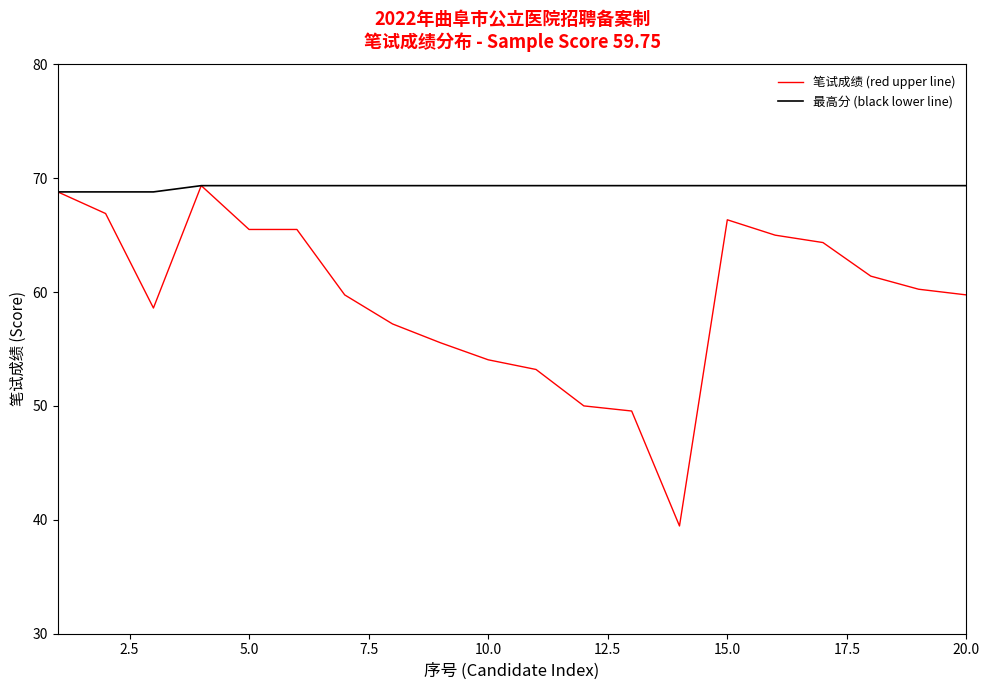

Which series has the widest spread of values?

笔试成绩 (red upper line)